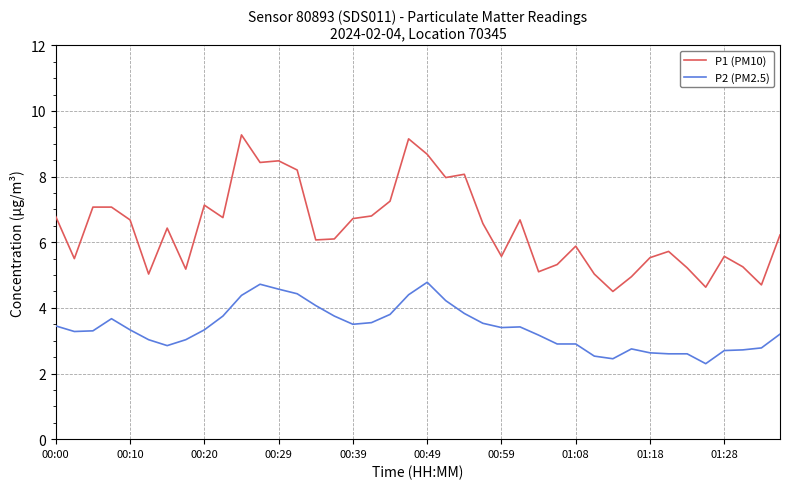

True or false: P1 (PM10) and P2 (PM2.5) intersect in this chart.

False